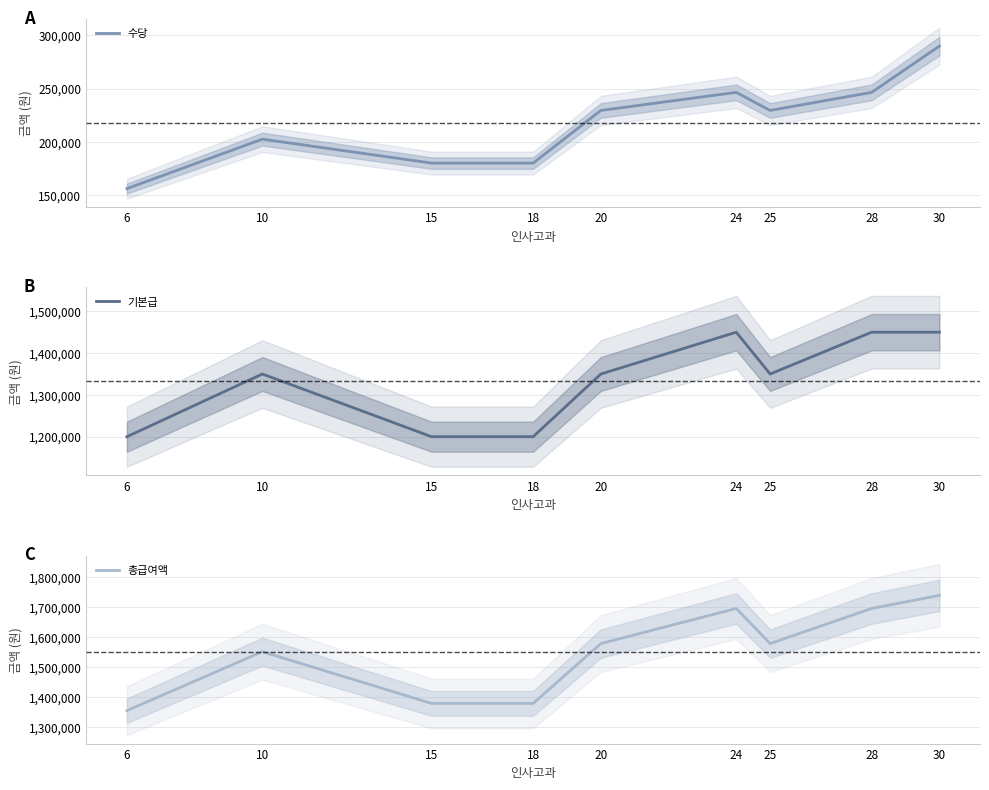

What is the difference between the second highest and minimum values in the 기본급 series?

250000